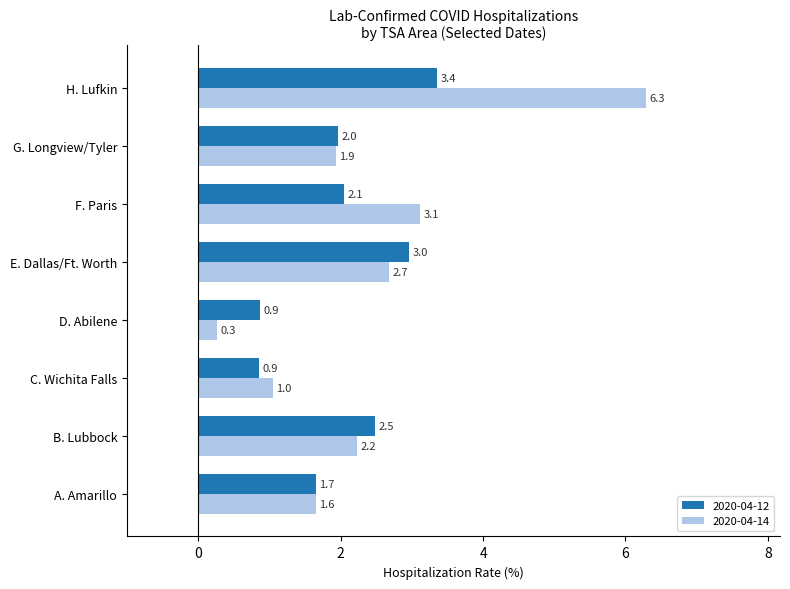

Which series has the largest total across all categories?

2020-04-14